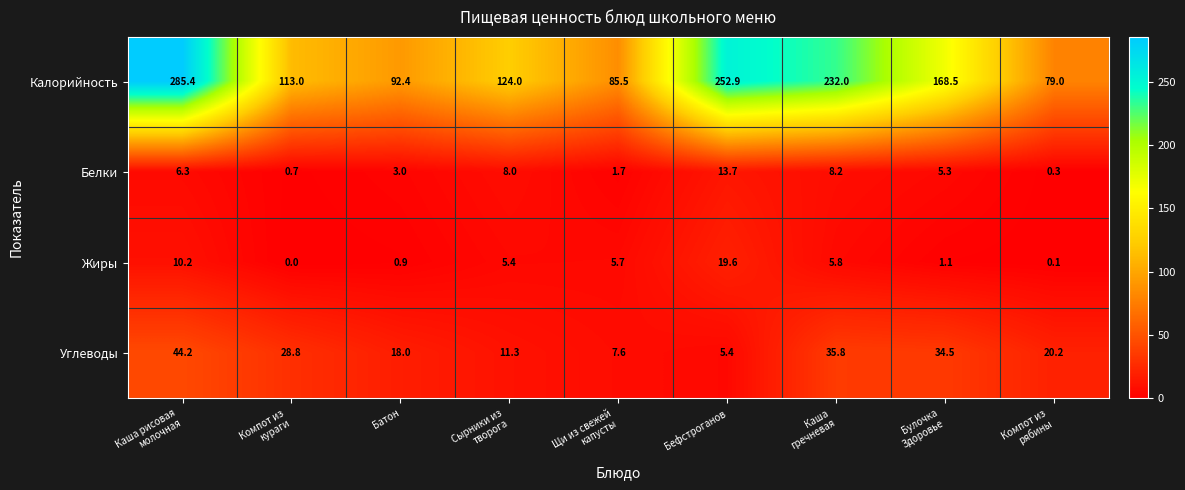

Which series has the largest range (max minus min)?

Калорийность